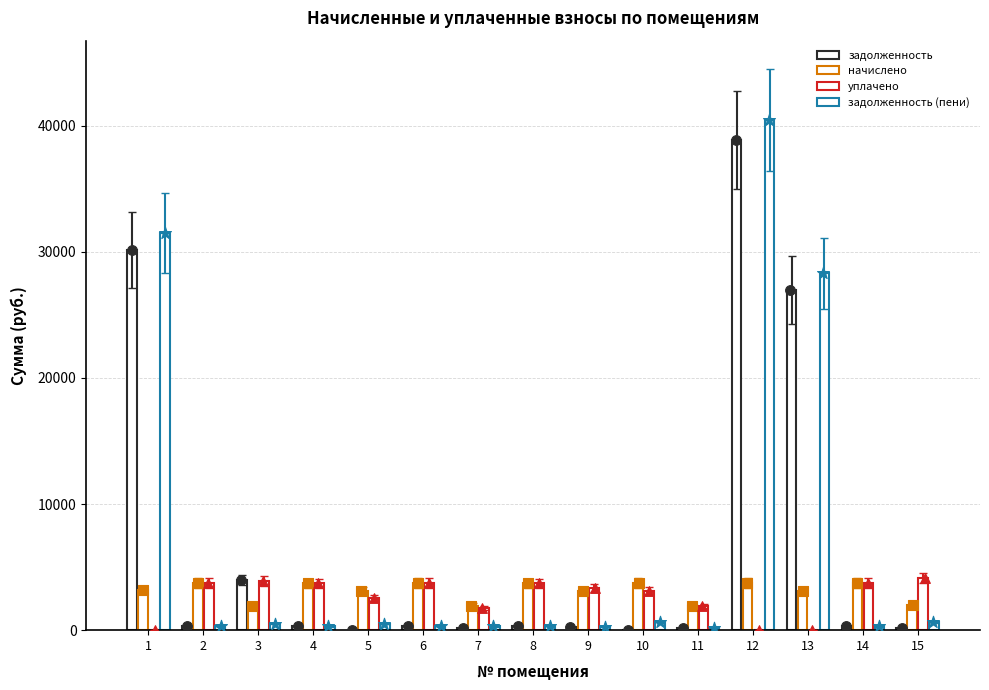

What are all the series names shown in the legend?

задолженность, начислено, уплачено, задолженность (пени)